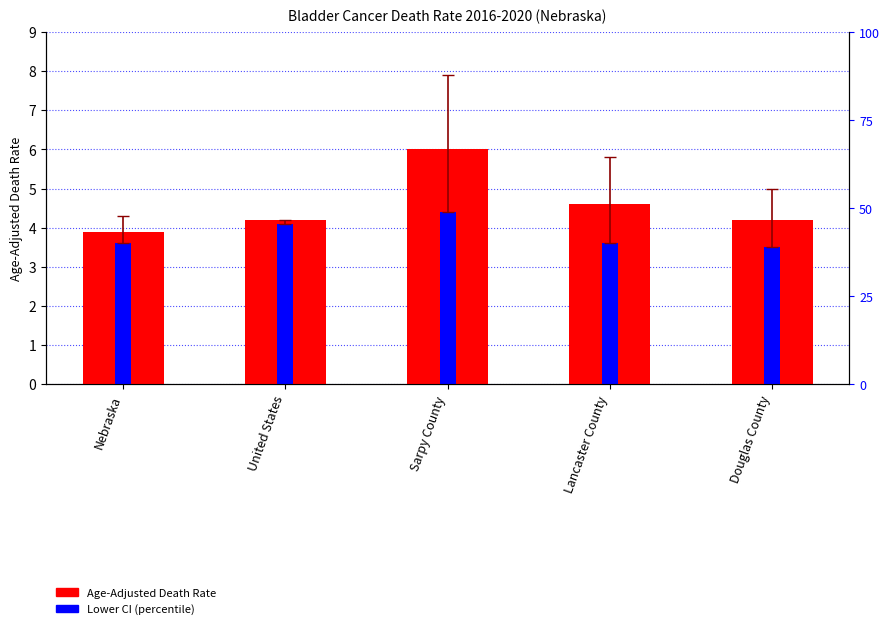

At which label is the value closest to 4?

Nebraska